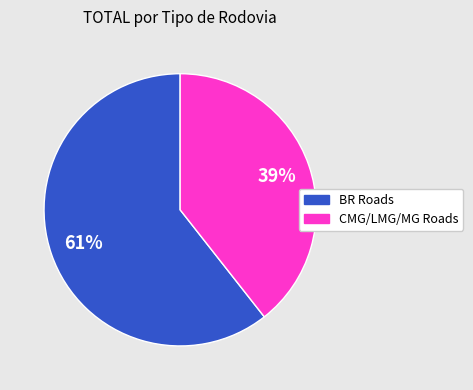

What percentage is the CMG/LMG/MG Roads slice, to the nearest percent?

39%